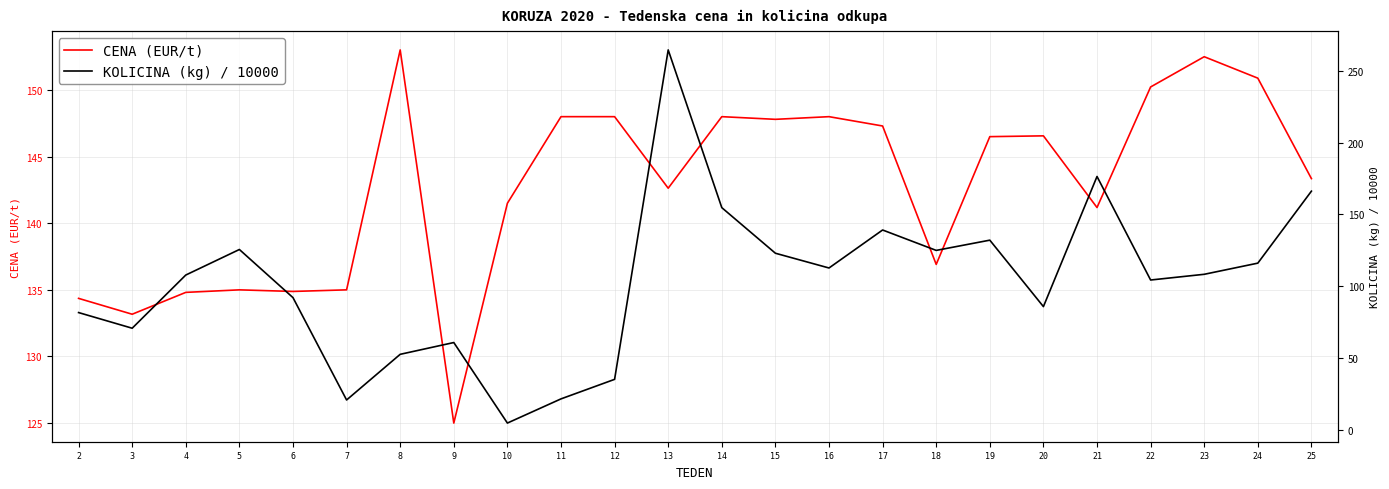

What is the sum of the CENA (EUR/t) values at 2 and 5?

269.4